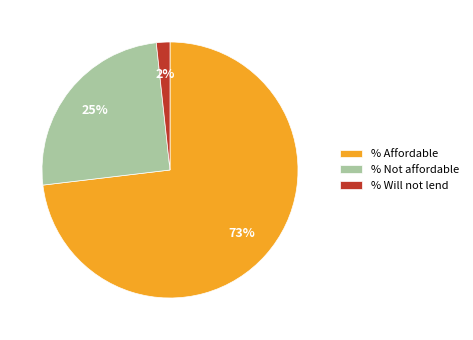

Which category has the biggest portion of the pie?

% Affordable